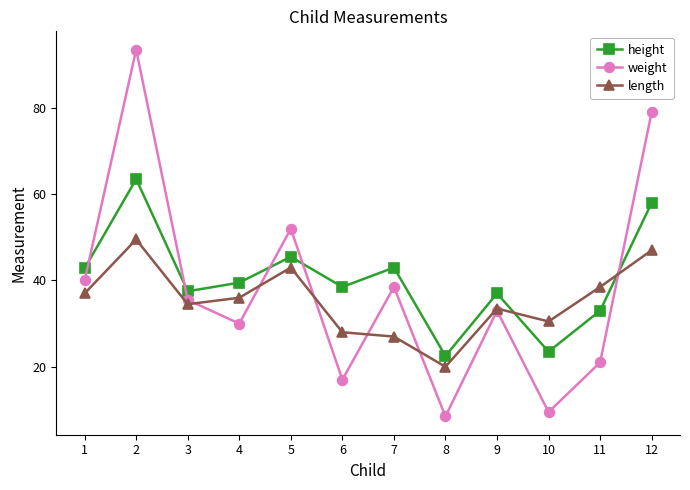

At which label does weight first exceed 35?

1